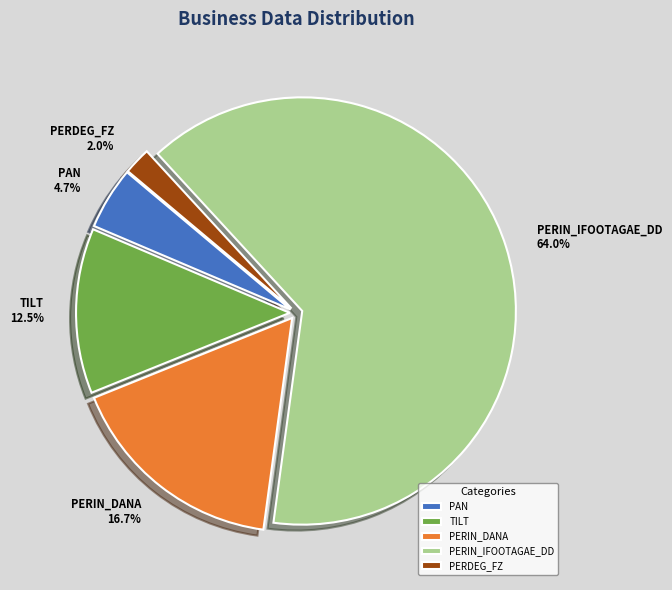

To the nearest percent, what is the difference between the largest and smallest slice percentages?

62%